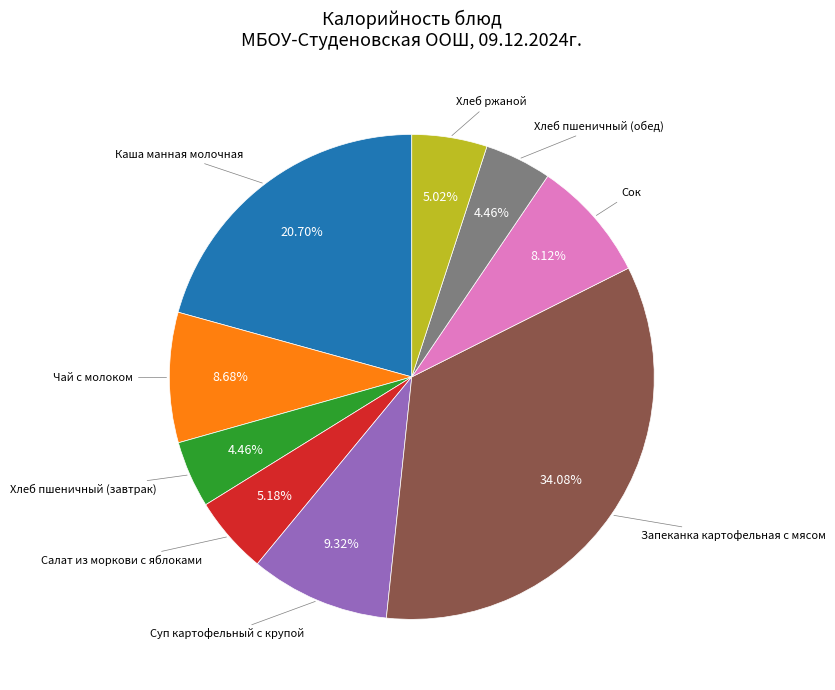

Does any single category account for the majority?

No